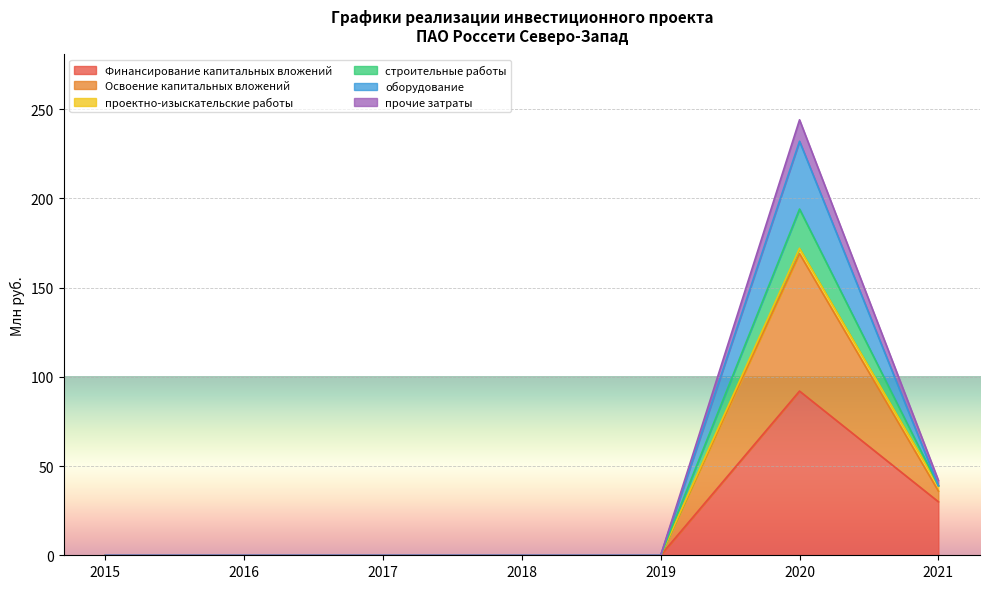

Which series changed the most between 2015 and 2019?

Финансирование капитальных вложений